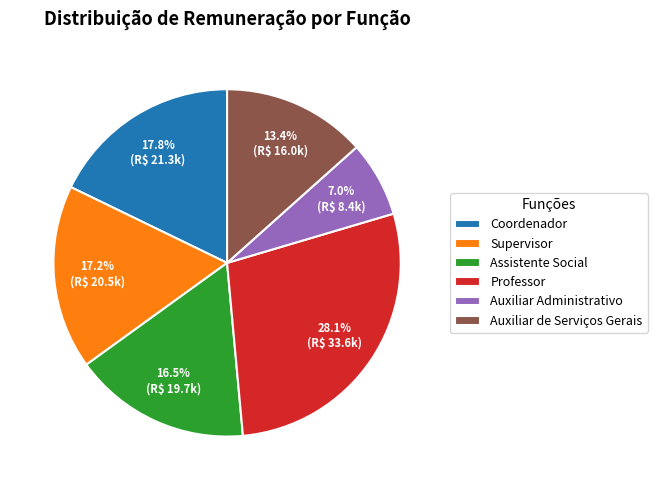

What portion of the pie excludes Supervisor?

82.8%